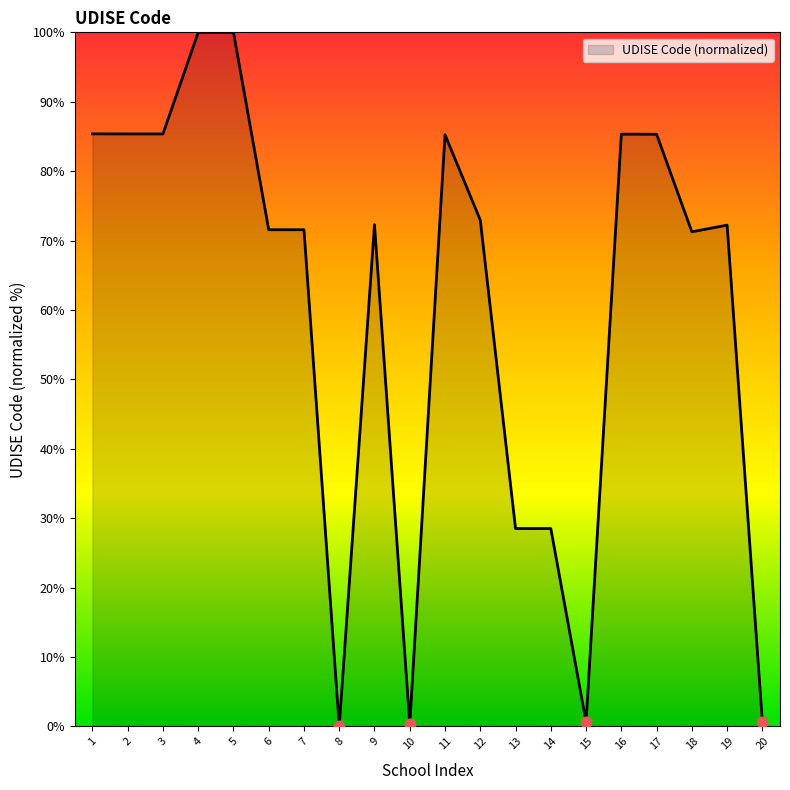

Which has a higher value, 5 or 7?

5